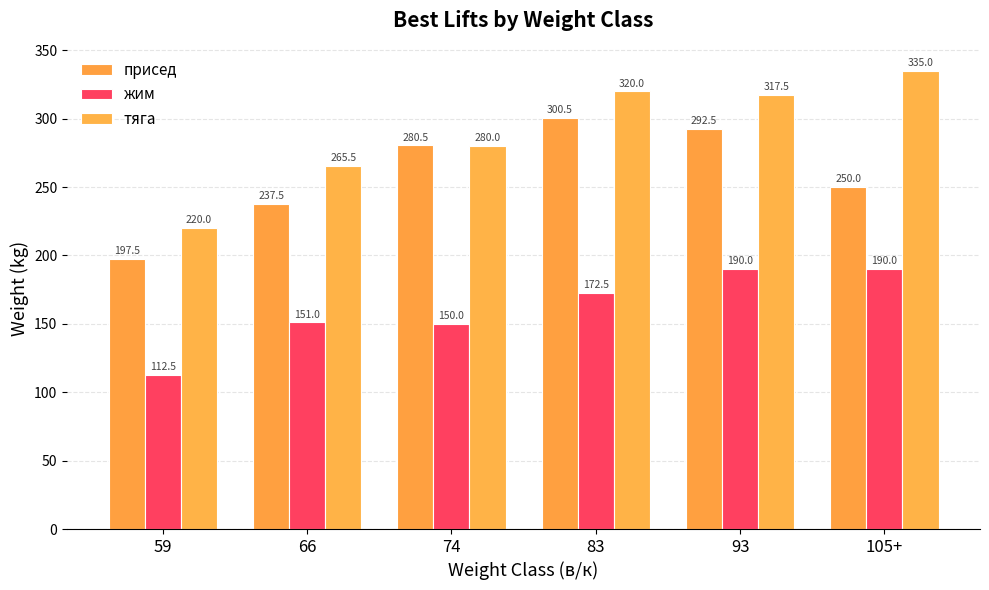

What position from the right is 83?

3